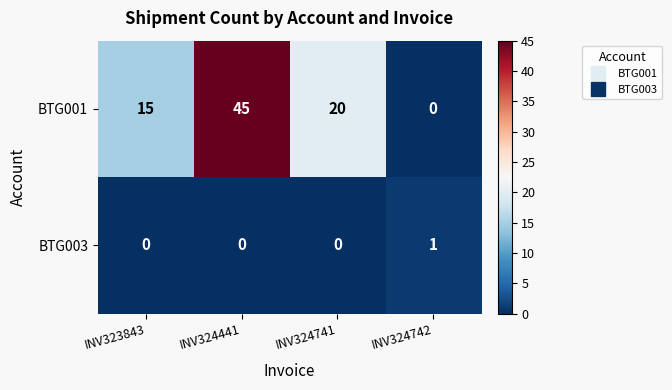

Reading left to right, extract all data points from this chart.

BTG001: 15	45	20	0
BTG003: 0	0	0	1